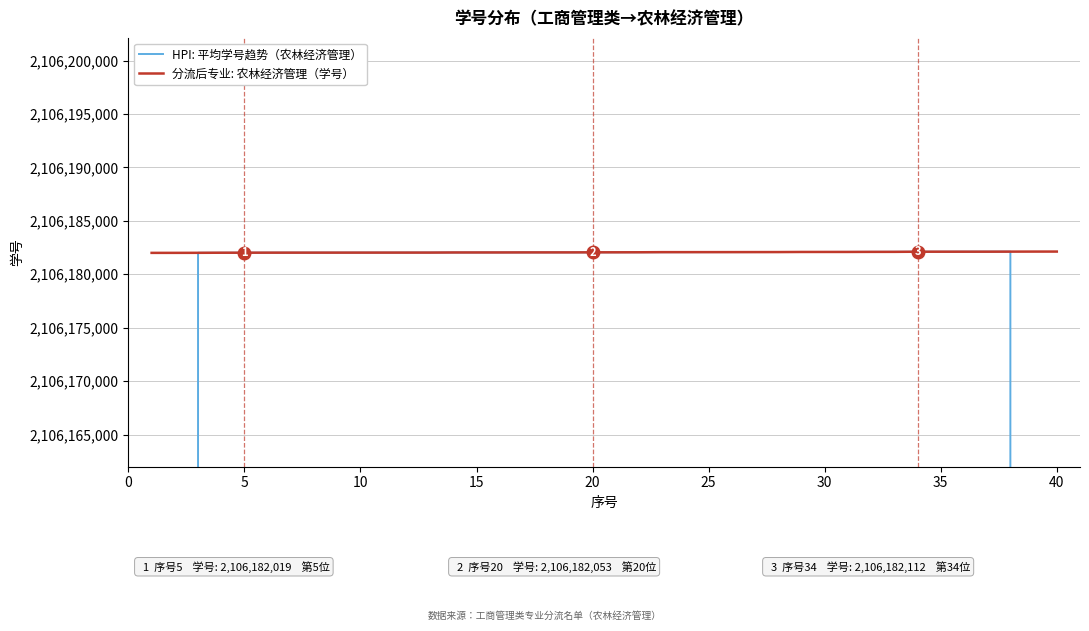

True or false: 分流后专业: 农林经济管理（学号） has more than 0 points higher than both neighbors.

False